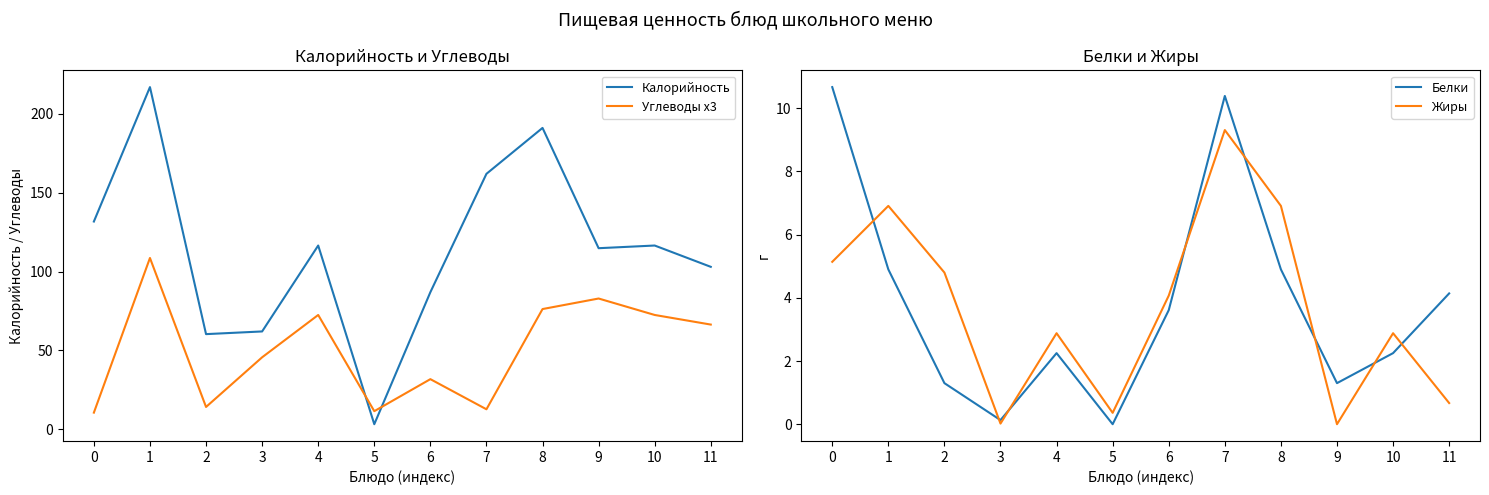

The Белки series shows 2.2 at 10. True or false?

True